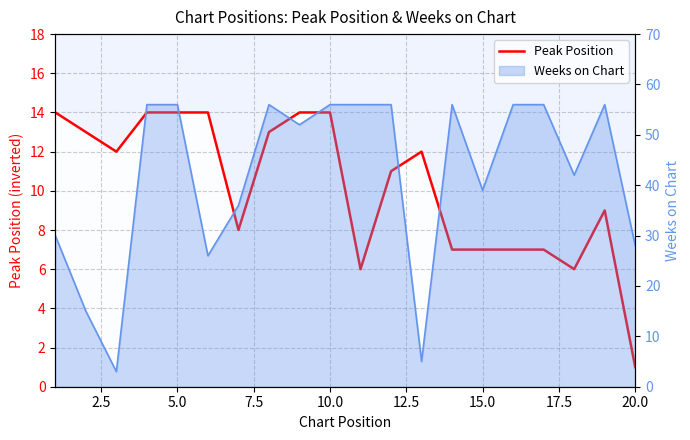

Count the number of categories in the chart.

20